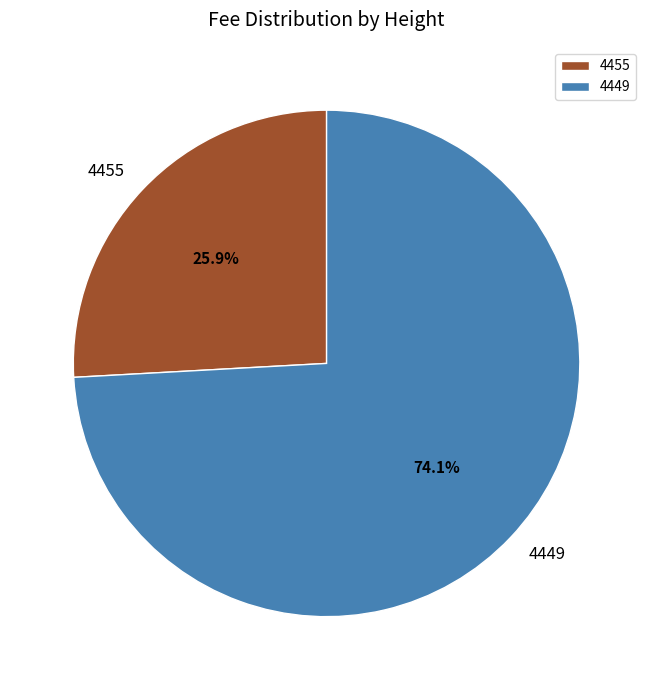

Is 4449 the majority of the pie?

Yes